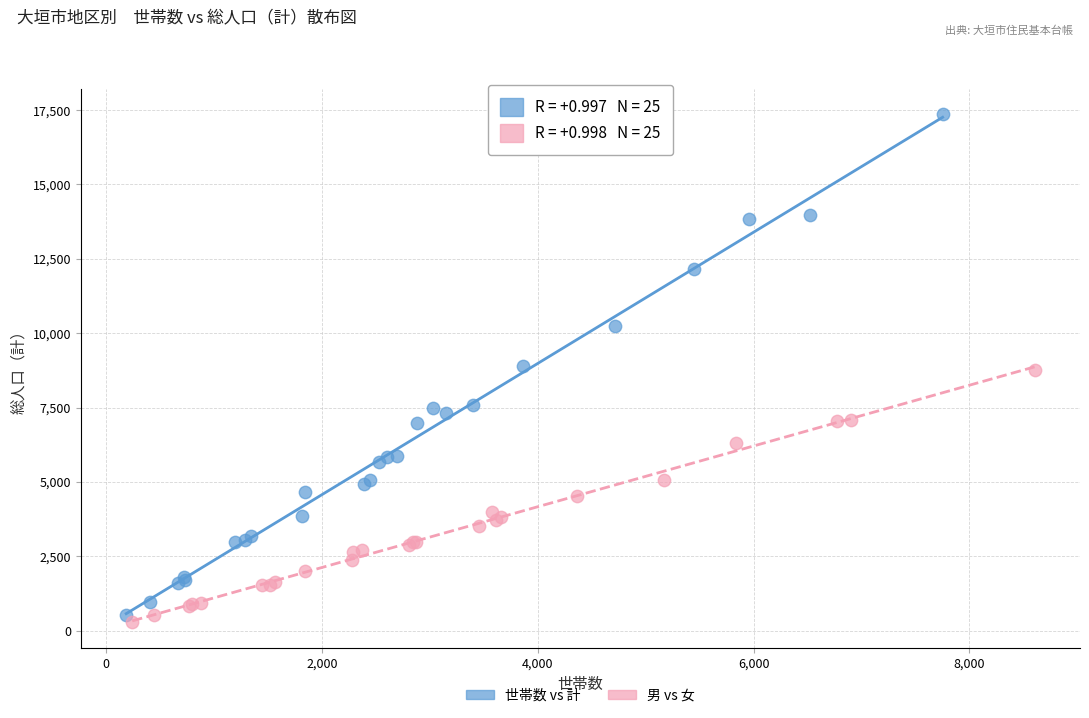

Which series reaches the minimum Y coordinate?

男 vs 女